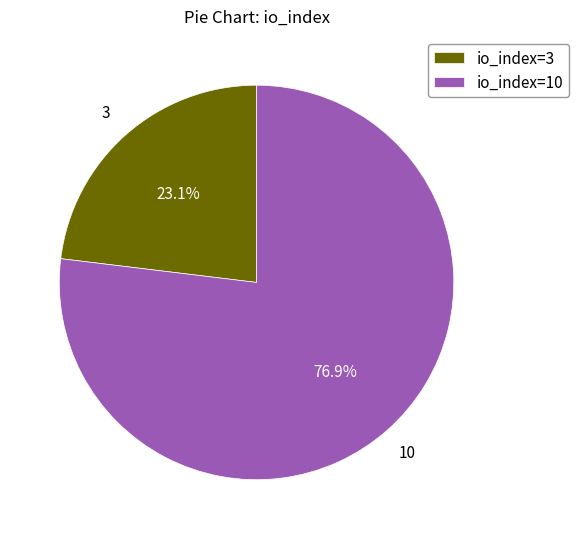

The io_index=3 slice represents 18% of the pie. True or false?

False